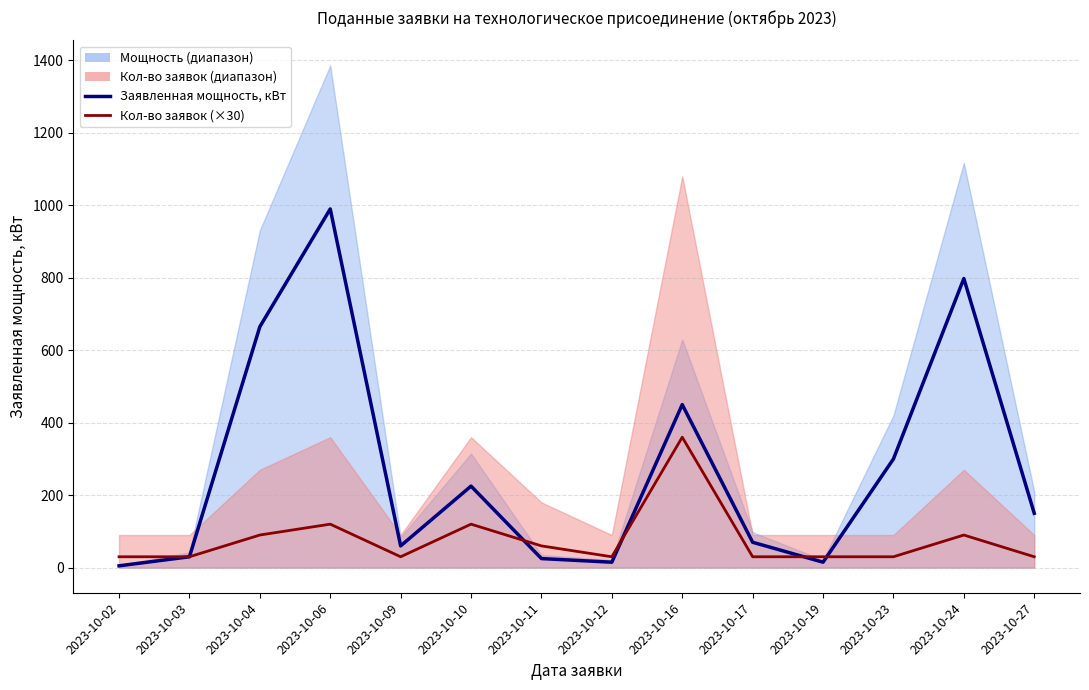

Where do Заявленная мощность, кВт and Кол-во заявок (×30) first cross each other?

2023-10-10 and 2023-10-11